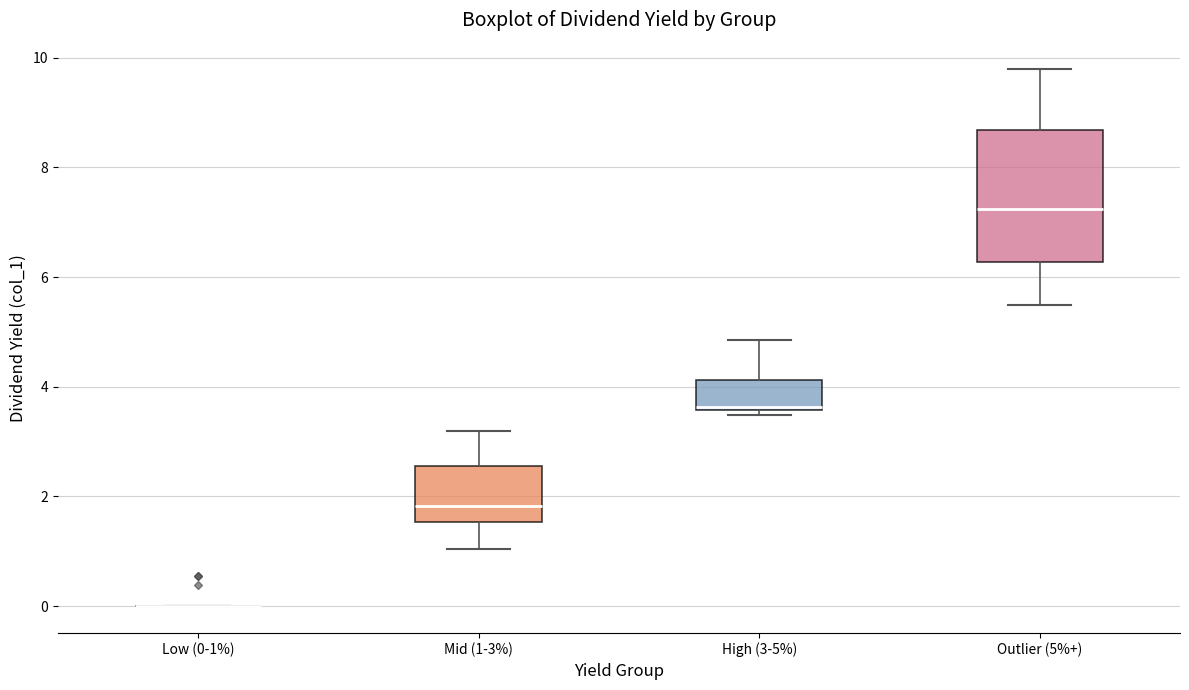

Which box is the tallest, from its lower edge to its upper edge?

Outlier (5%+)